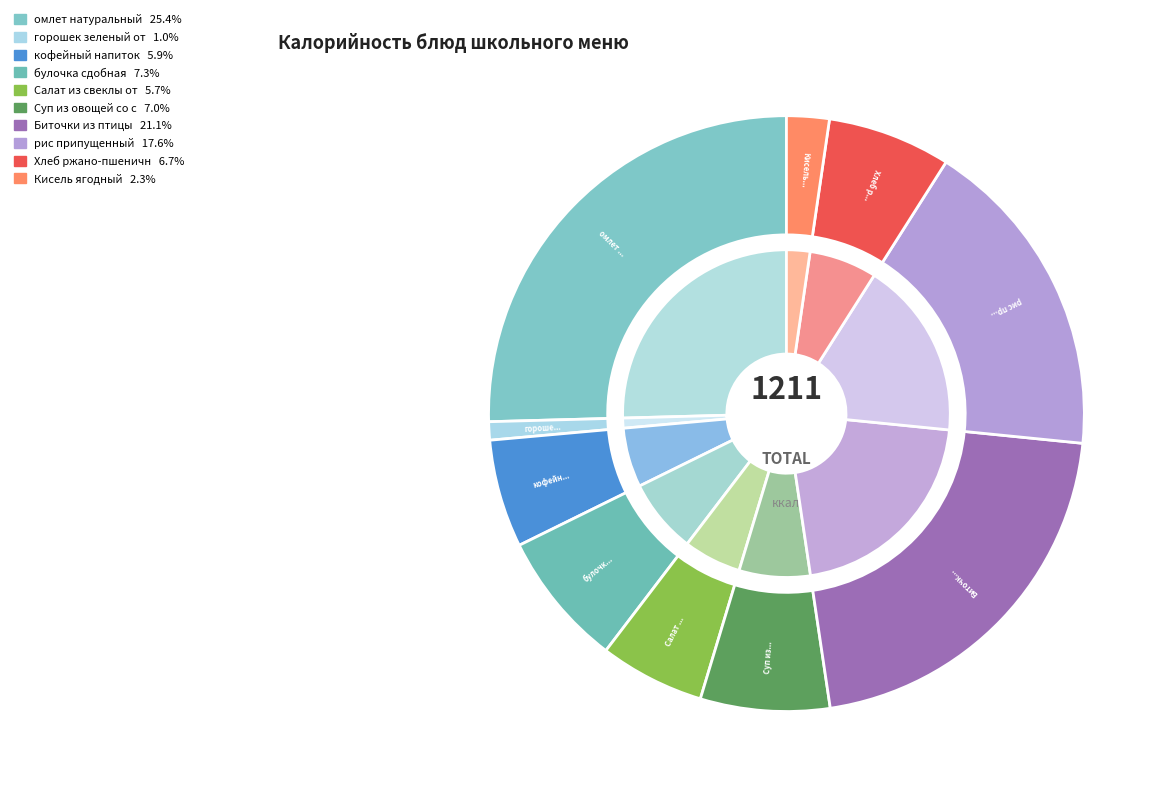

True or false: Хлеб ржано-пшеничный accounts for 1% of the total.

False